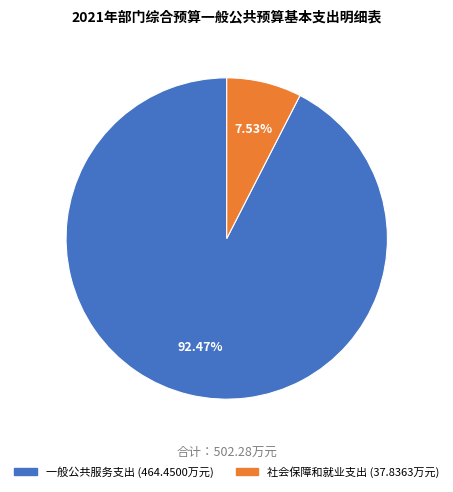

True or false: 社会保障和就业支出 accounts for 8% of the total.

True